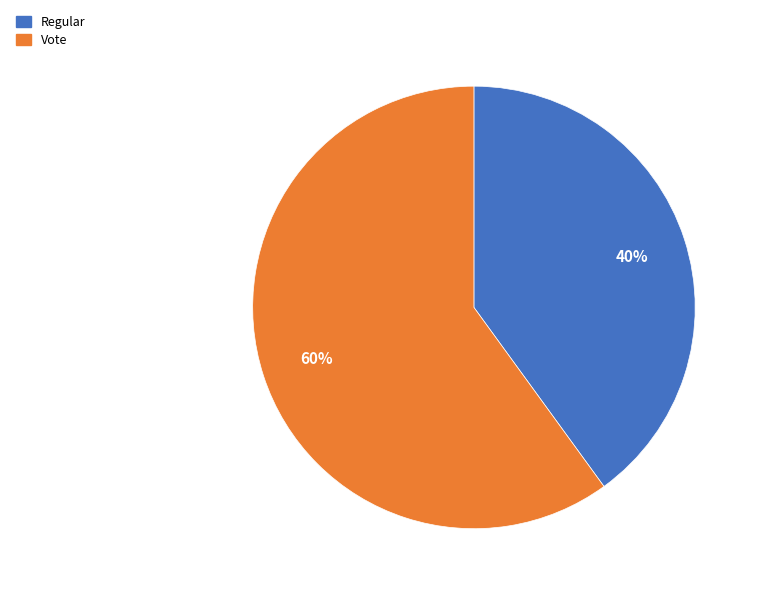

Do Vote and Regular together represent more than half of the pie?

Yes